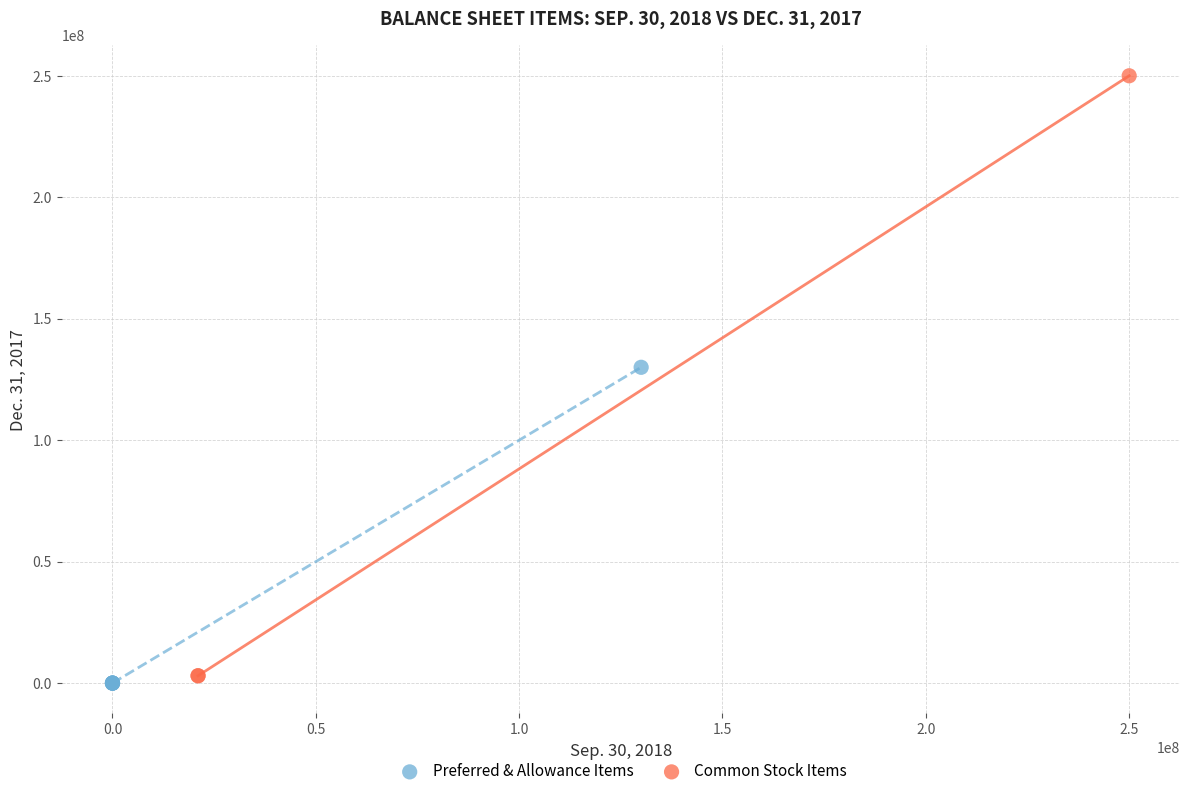

Which series has the widest spread of Y values?

Common Stock Items